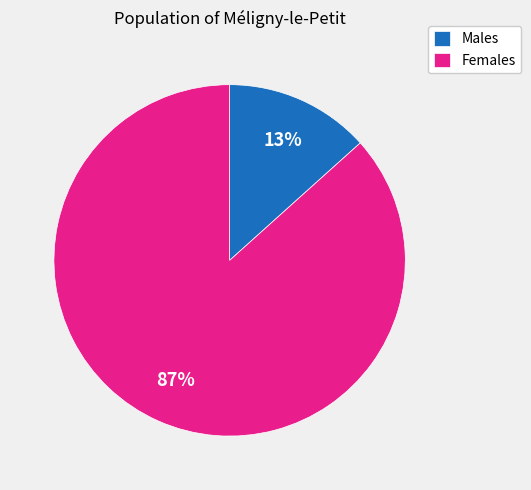

How many segments does this pie chart have?

2